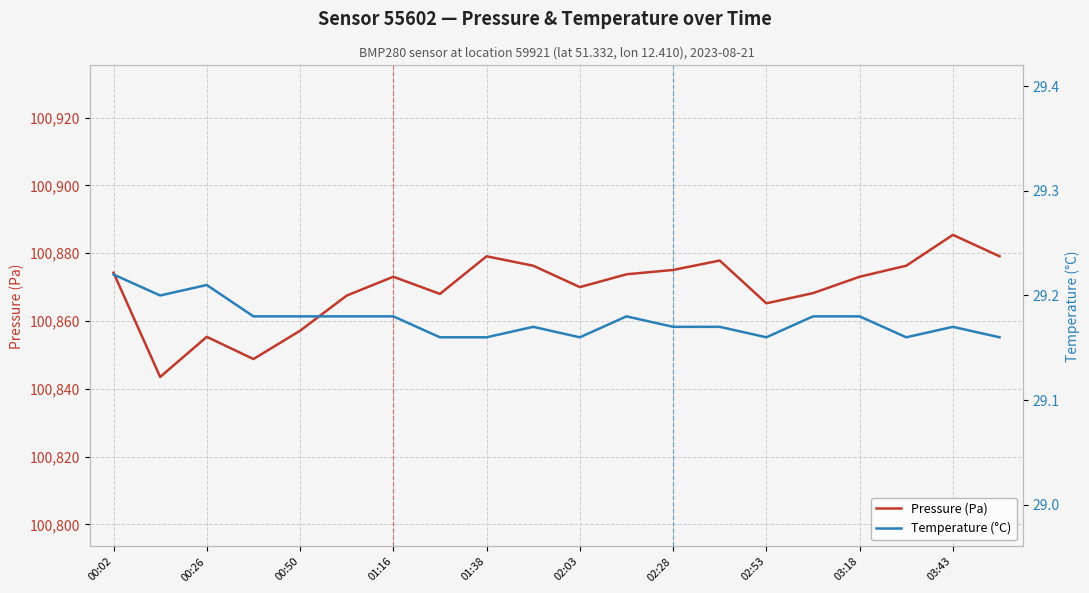

Is it true that Pressure (Pa) equals 144720.9 at 02:03?

False